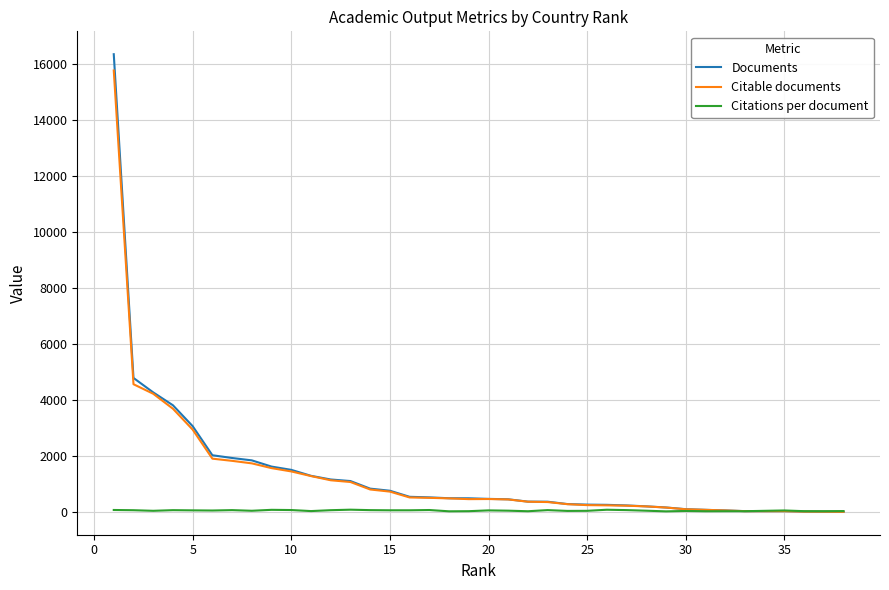

Which series has the largest range (max minus min)?

Documents